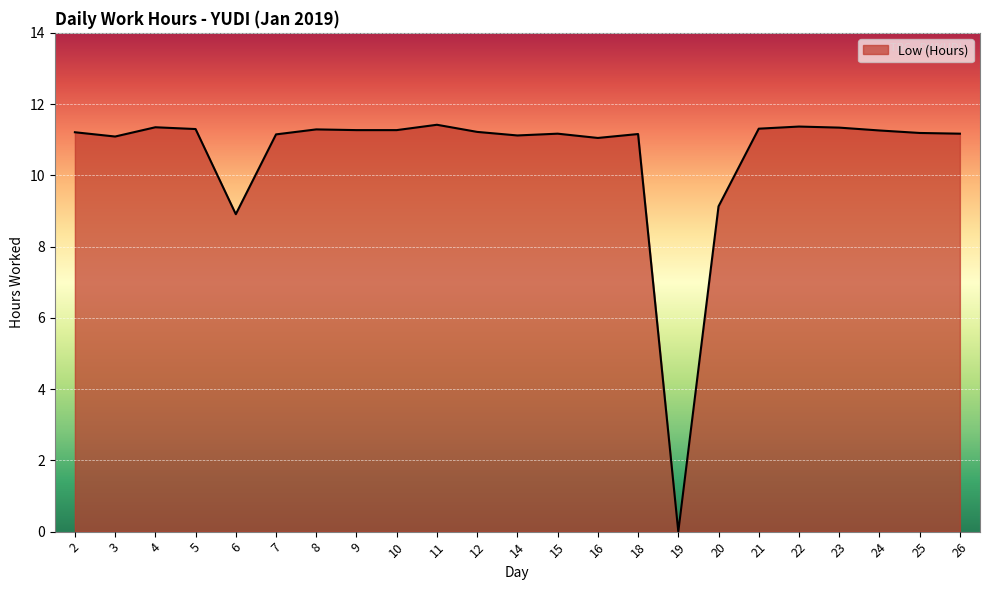

How many positive values are there?

22